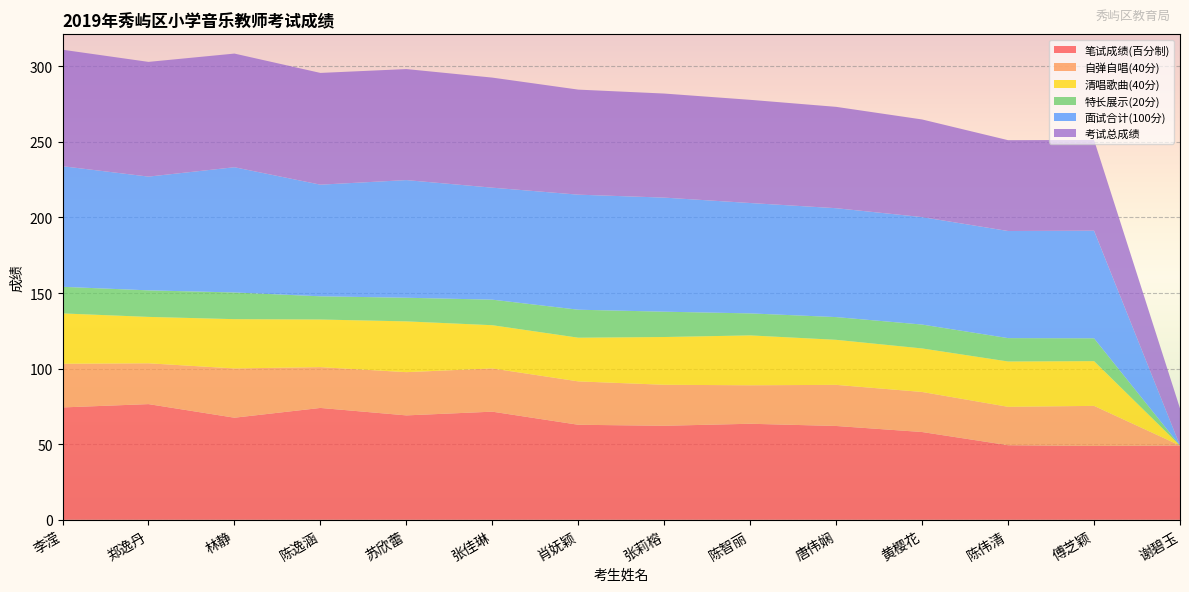

Reading left to right, extract all data points from this chart.

笔试成绩(百分制): 李滢=74.3	郑逸丹=76.5	林静=67.5	陈逸涵=74.0	苏欣蕾=69.1	张佳琳=71.5	肖妩颖=62.9	张莉榕=62.2	陈智丽=63.5	唐伟娴=62.1	黄樱花=58.1	陈伟清=49.3	傅芝颖=48.9	谢碧玉=49.1
自弹自唱(40分): 李滢=28.9	郑逸丹=27.0	林静=32.6	陈逸涵=27.0	苏欣蕾=28.6	张佳琳=28.6	肖妩颖=28.7	张莉榕=27.1	陈智丽=25.5	唐伟娴=27.2	黄樱花=26.5	陈伟清=25.4	傅芝颖=26.5	谢碧玉=0.0
清唱歌曲(40分): 李滢=33.3	郑逸丹=30.7	林静=32.6	陈逸涵=31.5	苏欣蕾=33.6	张佳琳=28.6	肖妩颖=28.9	张莉榕=31.6	陈智丽=33.0	唐伟娴=29.8	黄樱花=28.8	陈伟清=30.0	傅芝颖=29.6	谢碧玉=0.0
特长展示(20分): 李滢=17.6	郑逸丹=17.6	林静=17.7	陈逸涵=15.4	苏欣蕾=15.6	张佳琳=16.9	肖妩颖=18.5	张莉榕=16.8	陈智丽=14.6	唐伟娴=15.0	黄樱花=15.8	陈伟清=15.5	傅芝颖=15.1	谢碧玉=0.0
面试合计(100分): 李滢=79.8	郑逸丹=75.3	林静=82.9	陈逸涵=73.9	苏欣蕾=77.8	张佳琳=74.1	肖妩颖=76.1	张莉榕=75.5	陈智丽=73.0	唐伟娴=72.0	黄樱花=71.1	陈伟清=70.9	傅芝颖=71.2	谢碧玉=0.0
考试总成绩: 李滢=77.1	郑逸丹=75.9	林静=75.2	陈逸涵=73.9	苏欣蕾=73.5	张佳琳=72.8	肖妩颖=69.5	张莉榕=68.8	陈智丽=68.3	唐伟娴=67.1	黄樱花=64.6	陈伟清=60.1	傅芝颖=60.0	谢碧玉=24.6